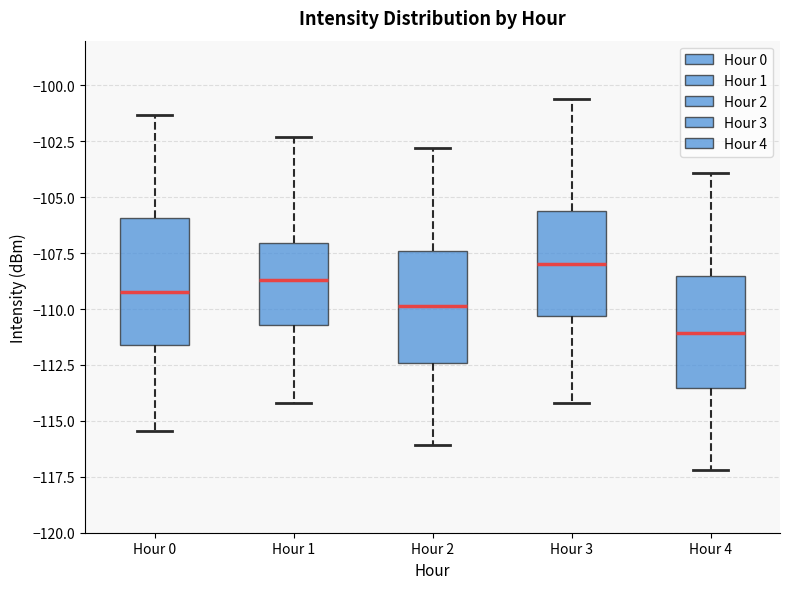

Where is the upper edge of the box for Hour 2 on the y-axis? The values are not printed on the chart, so give them approximately, as read against the axis.

-107.5